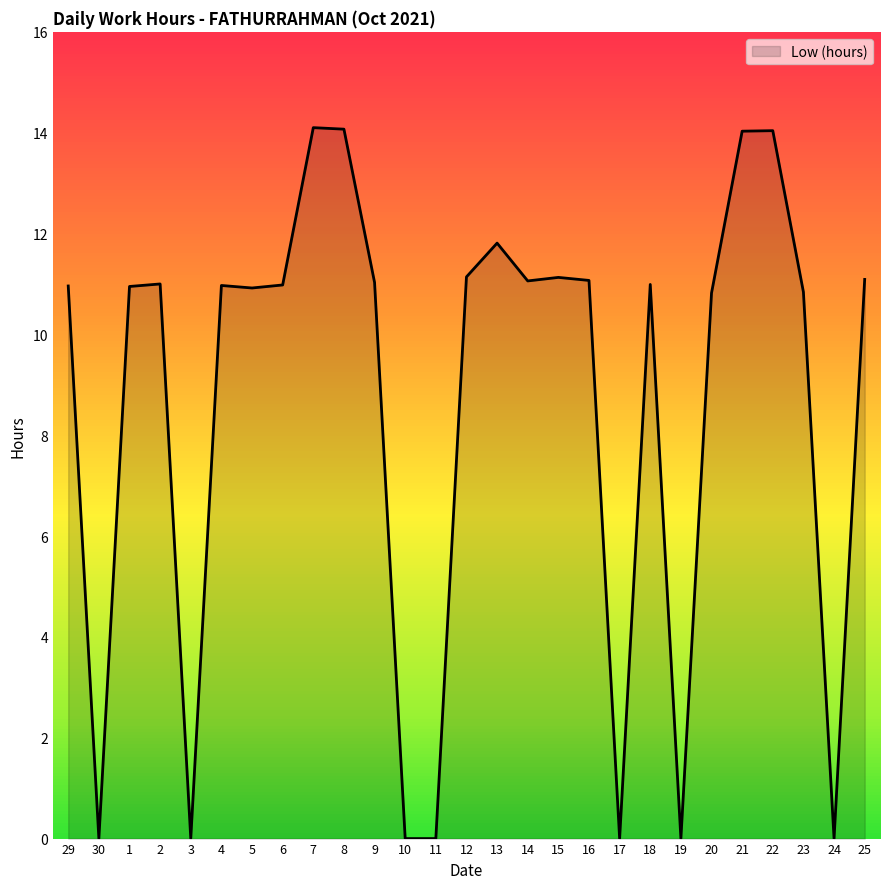

How many lines are shown in the chart?

1